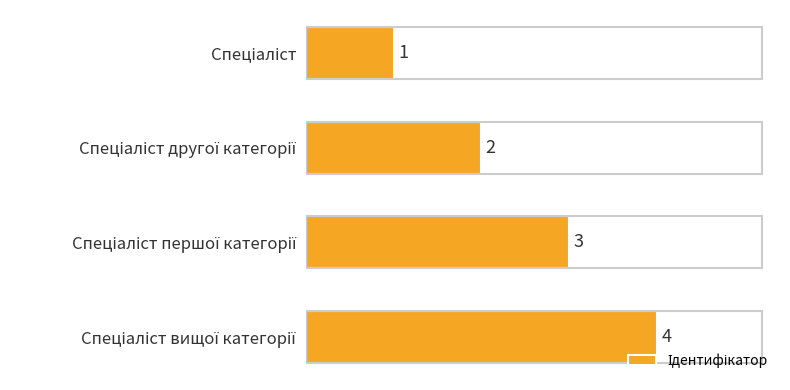

What is the maximum value shown in the chart?

4